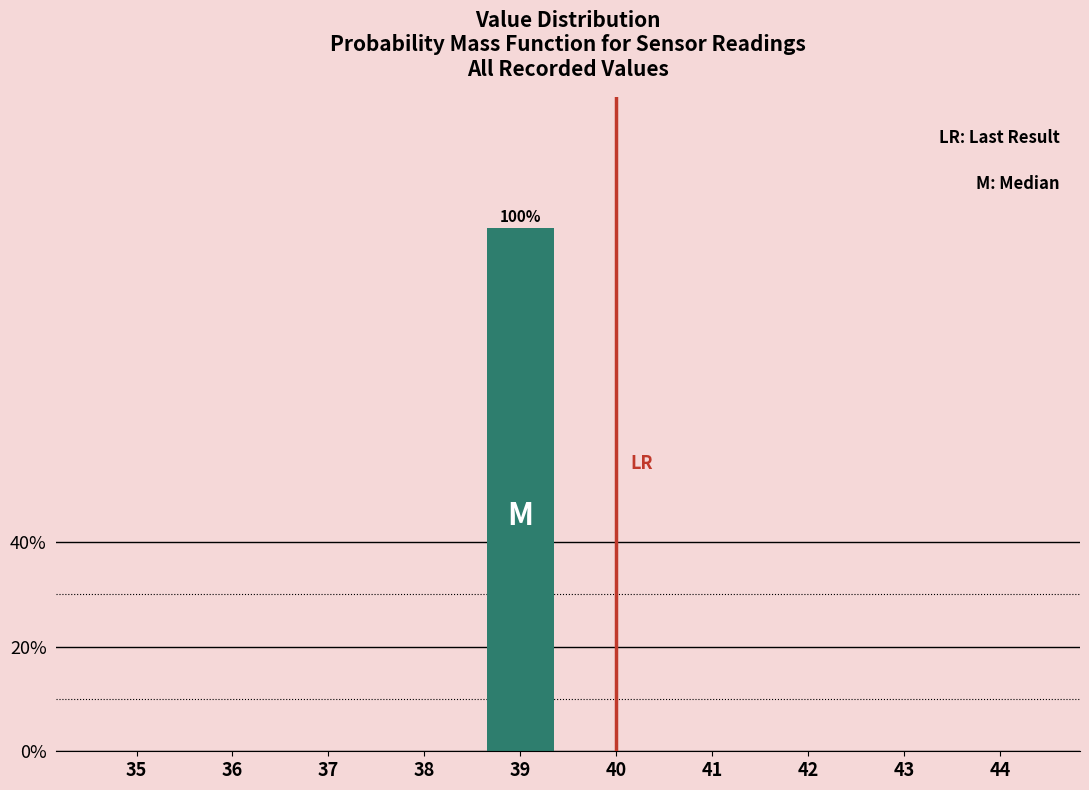

Reading right to left, what are all the values shown in this chart?

44=0	43=0	42=0	41=0	40=0	39=100	38=0	37=0	36=0	35=0